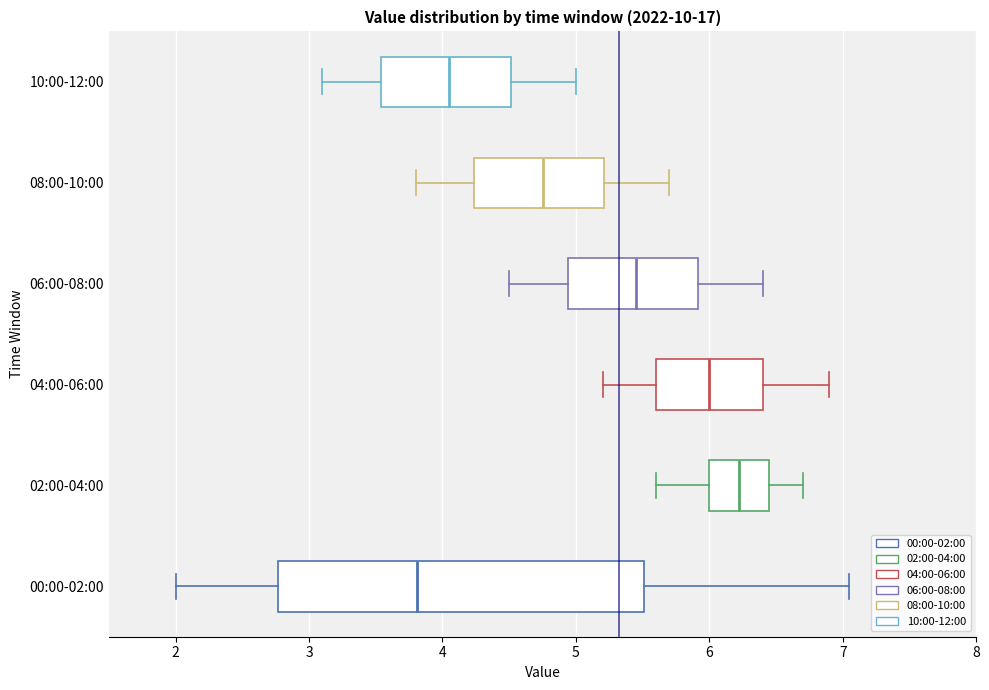

Which box is the widest, from its left edge to its right edge?

00:00-02:00